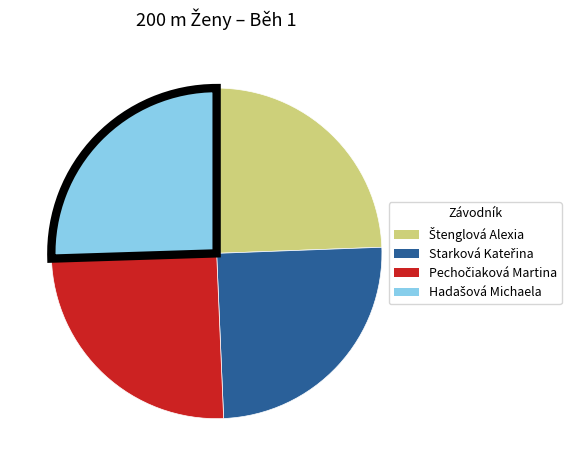

Is there any slice that represents more than half of the pie?

No